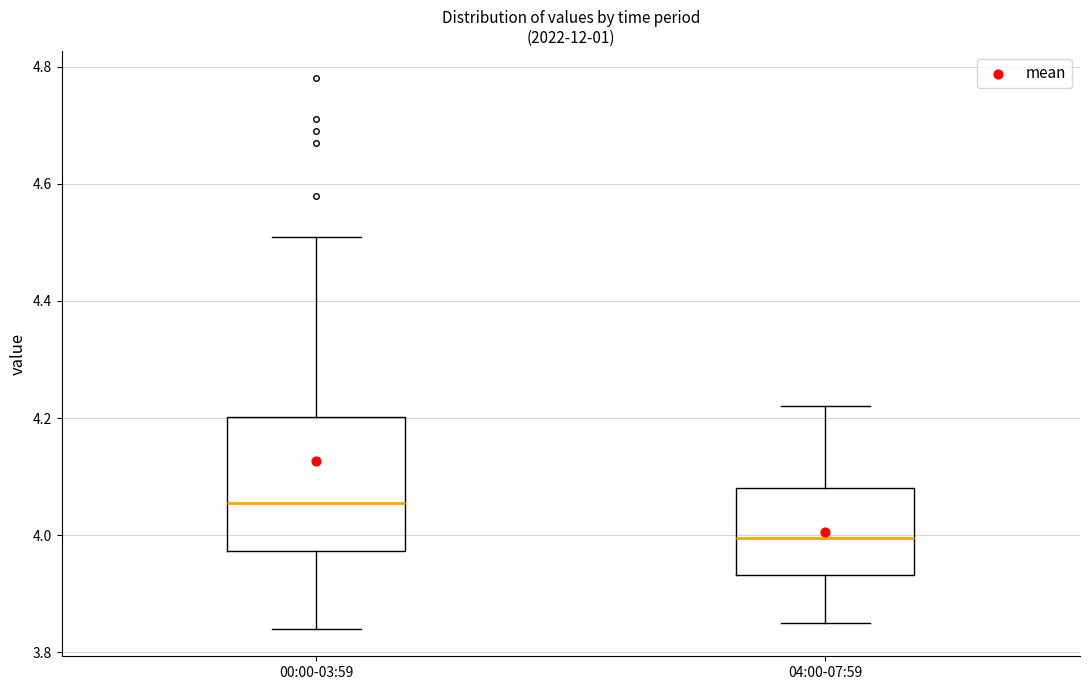

Which box's median line is the highest?

00:00-03:59